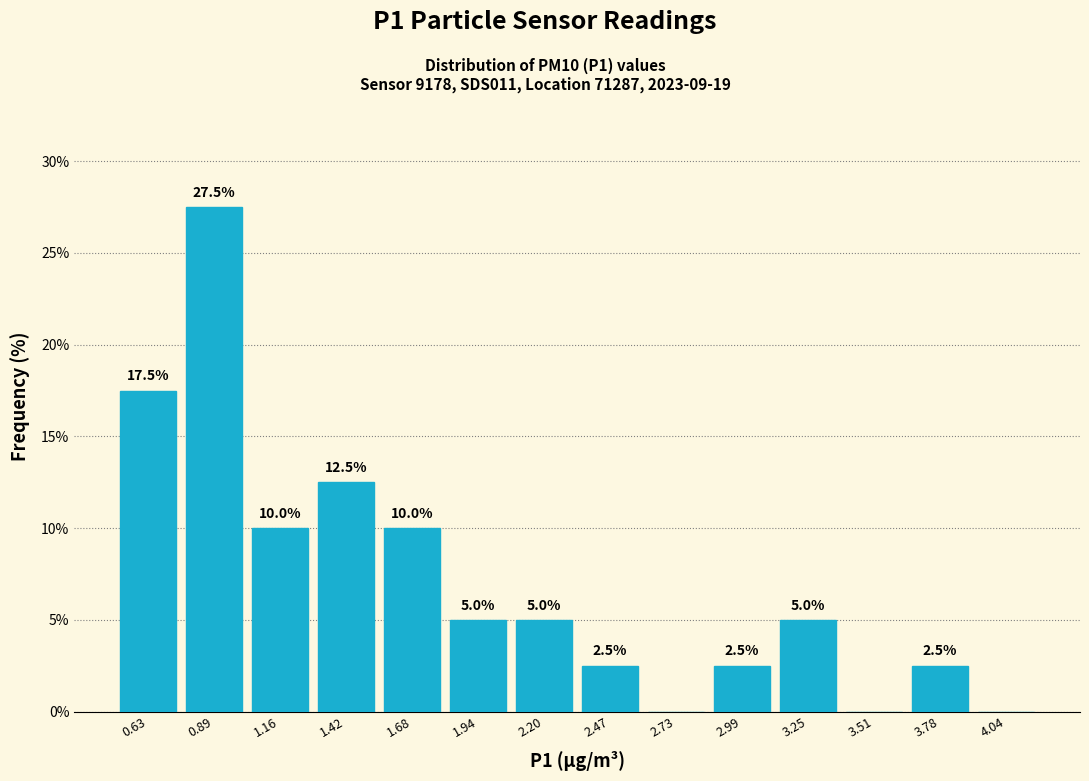

Over which range of the x-axis is the bar tallest?

0.75 to 1.00